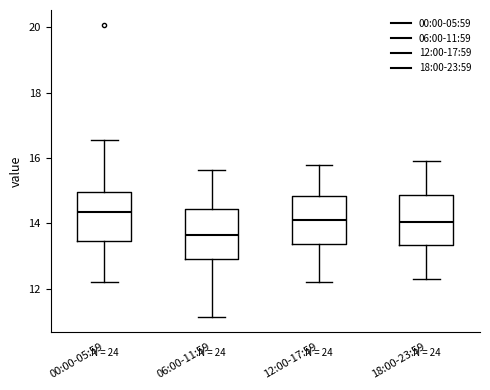

Which box's median line is the highest?

00:00-05:59